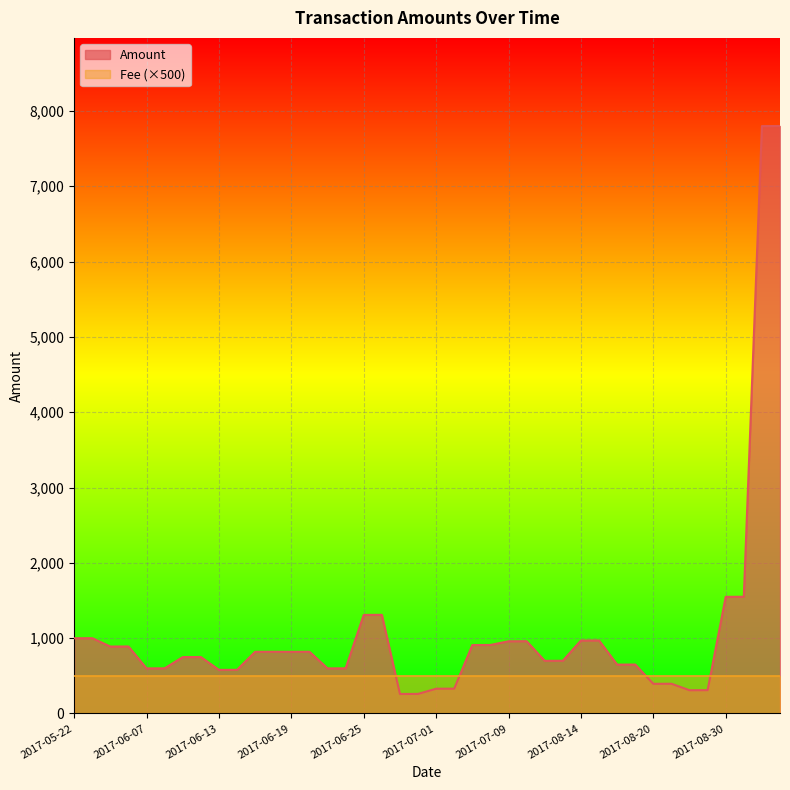

Which series has the largest total across all categories?

Amount